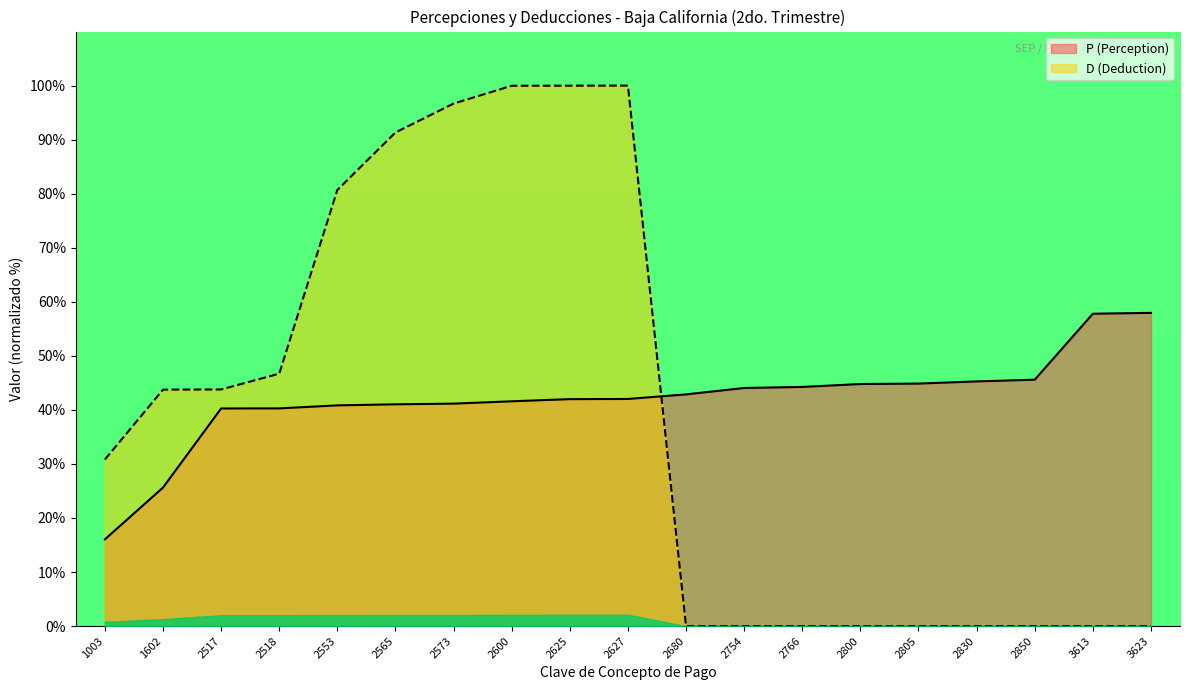

Does the chart have visible grid lines?

No